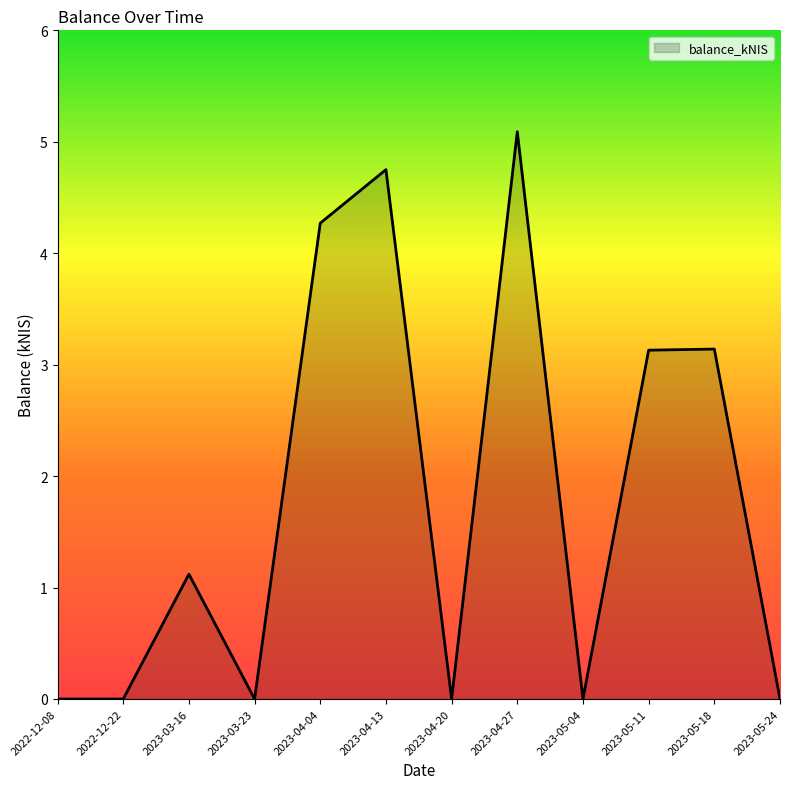

What is the change in value from 2023-03-16 to 2023-05-24?

-1.1